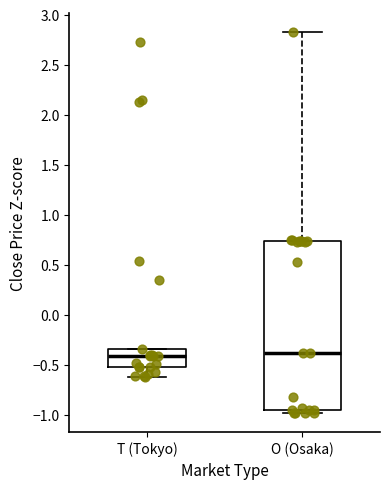

Reading left to right, transcribe this box plot: for each box, give where its median line is, the range the box spans, and where its two whiskers end, as read against the y-axis. The values are not printed on the chart, so give them approximately, as read against the axis.

T (Tokyo): median -0.40, box -0.50 to -0.35, whiskers -0.60 to -0.35
O (Osaka): median -0.40, box -0.95 to 0.75, whiskers -1.00 to 2.85